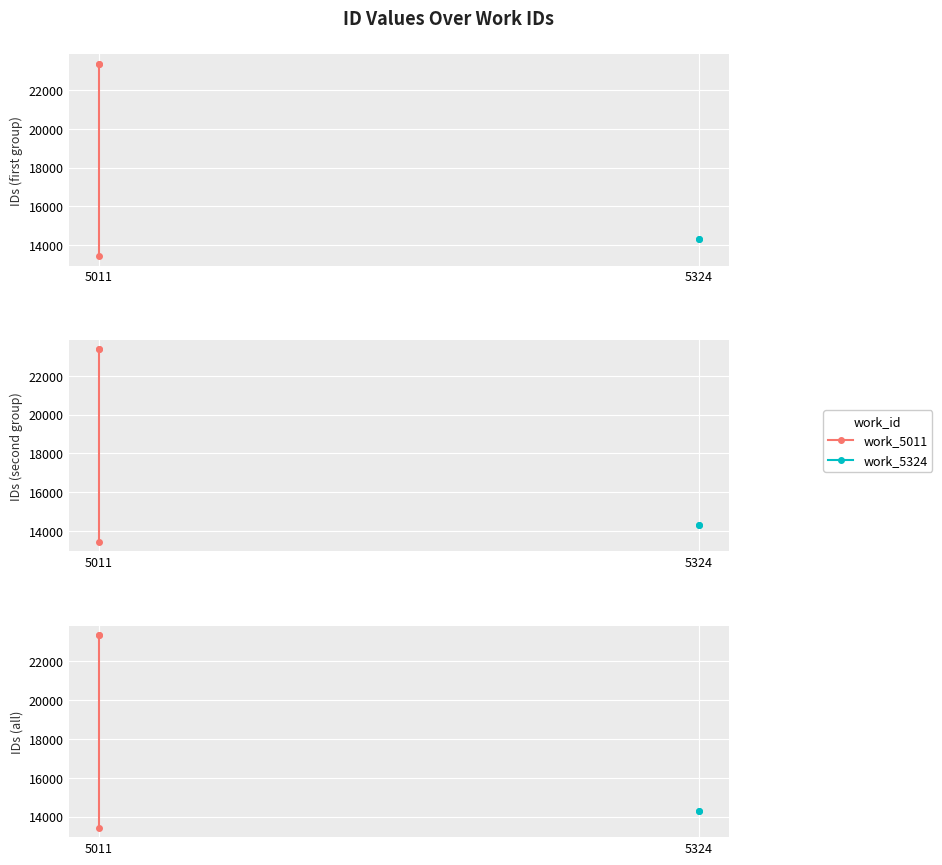

What value does the data have at 5324, to the nearest 10?

14300